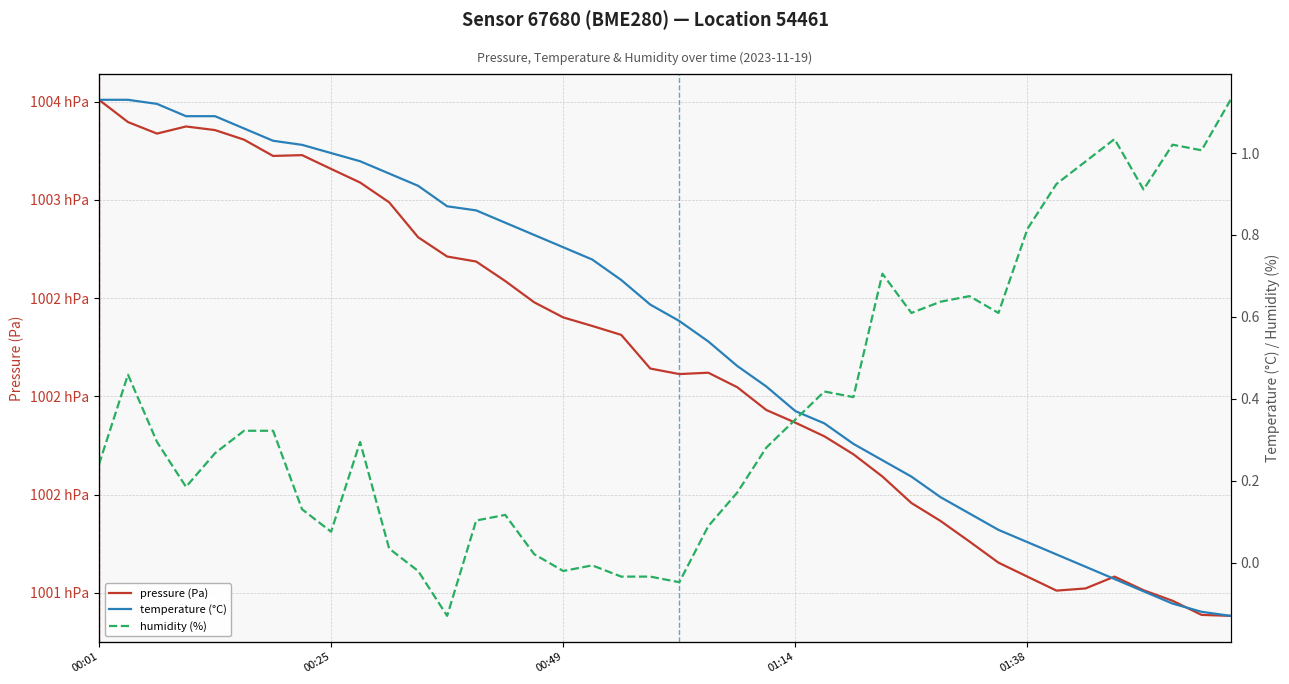

True or false: pressure (Pa) and humidity (%) cross at least once.

False